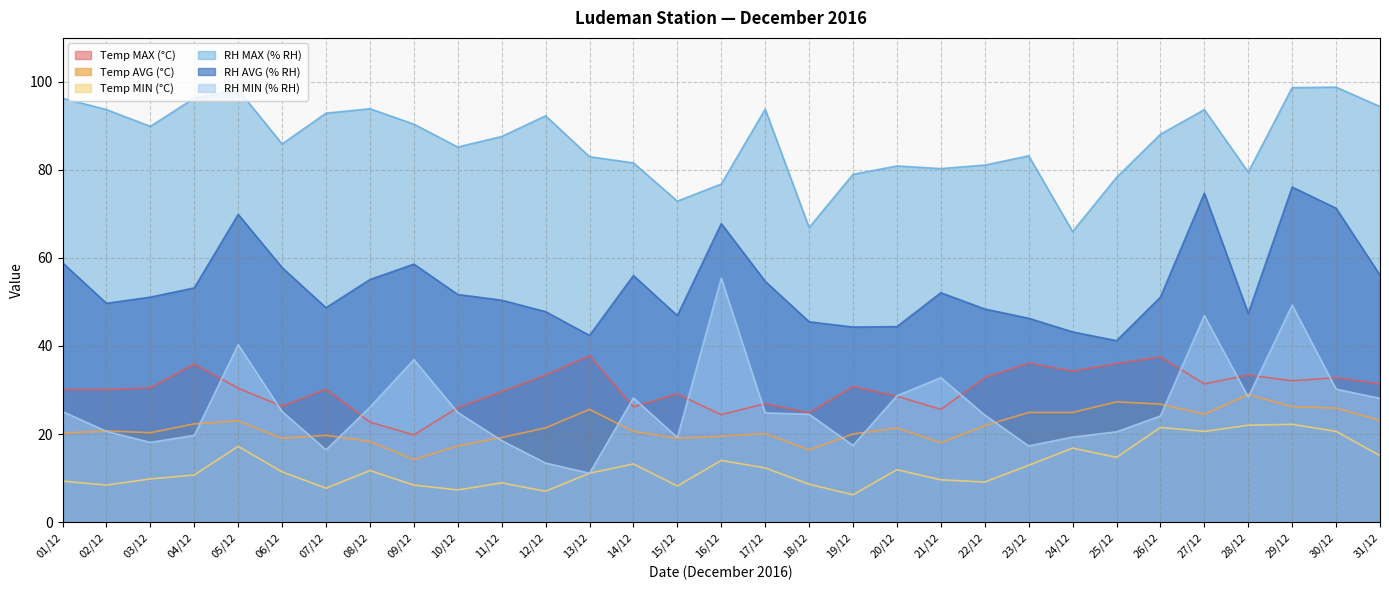

Rank the series at 03/12 from lowest to highest value.

Temp MIN (°C), RH MIN (% RH), Temp AVG (°C), Temp MAX (°C), RH AVG (% RH), RH MAX (% RH)